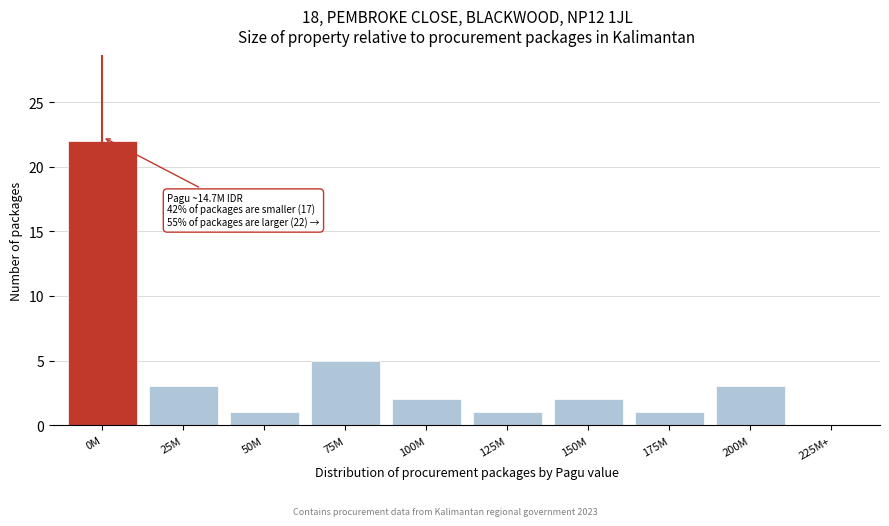

Reading left to right, extract all data points from this chart.

0M=22	25M=3	50M=1	75M=5	100M=2	125M=1	150M=2	175M=1	200M=3	225M+=0